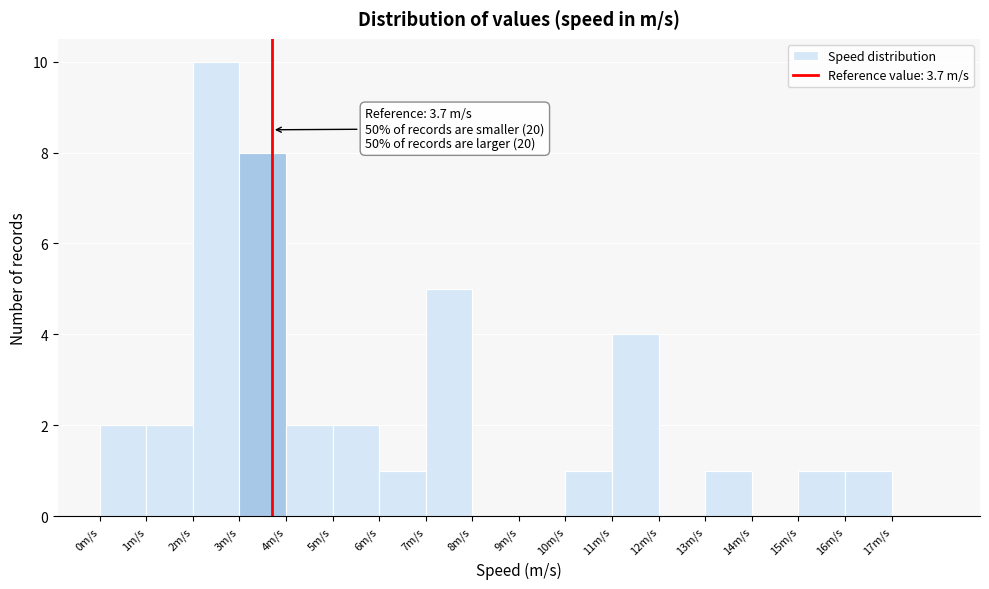

Which range on the x-axis has the tallest bar?

2 to 3